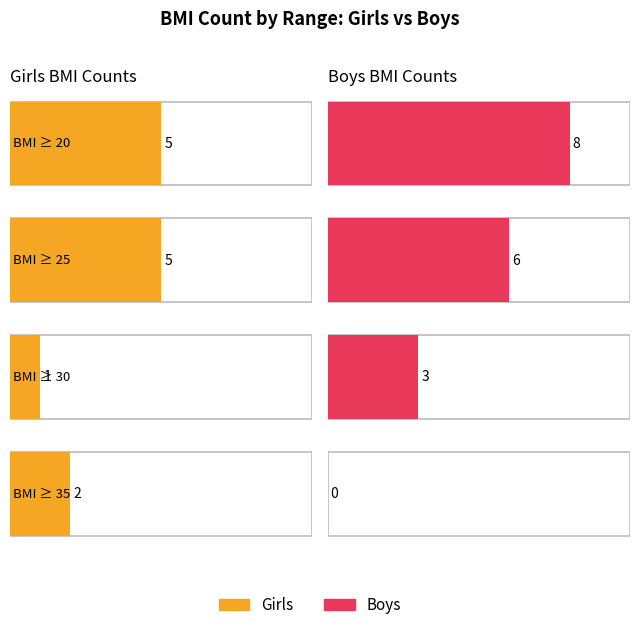

Which series has the largest total across all categories?

Boys